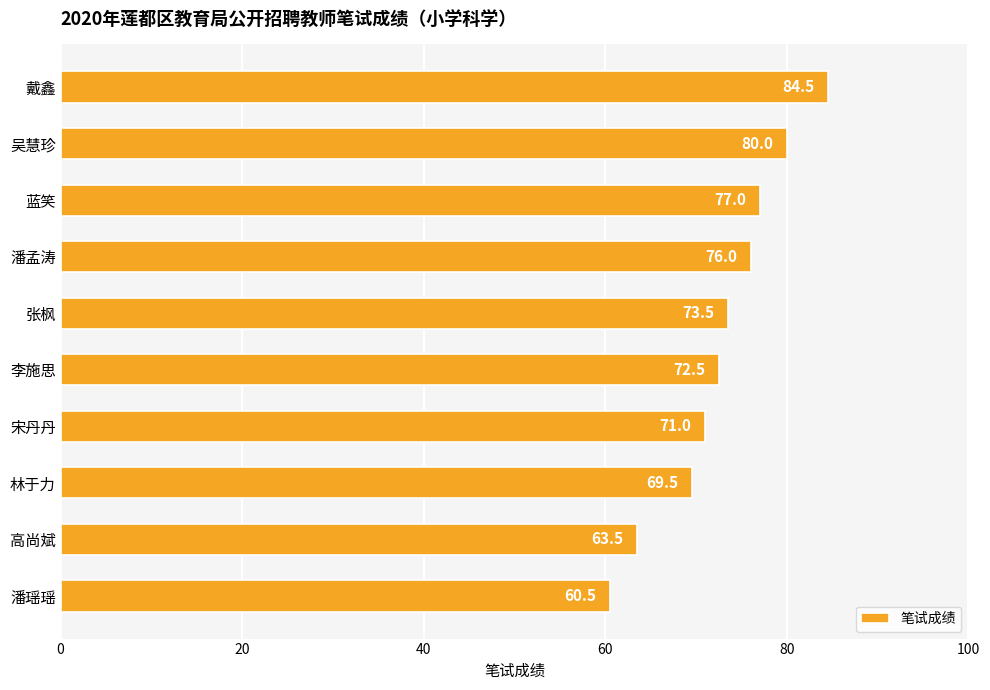

Where is the data nearest to the value 72?

李施思